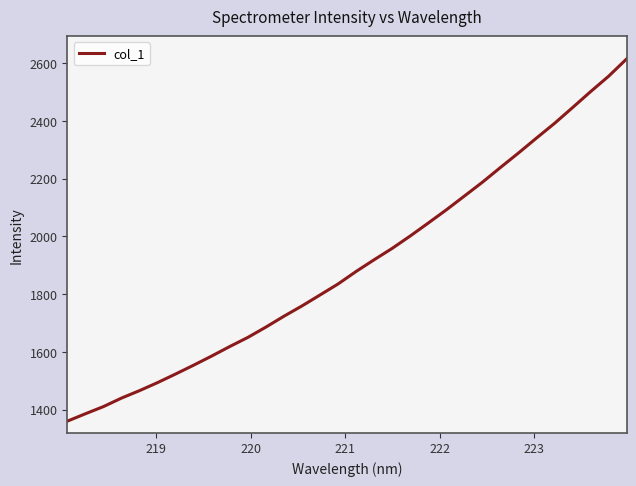

What is the minimum value shown in the chart?

1360.3